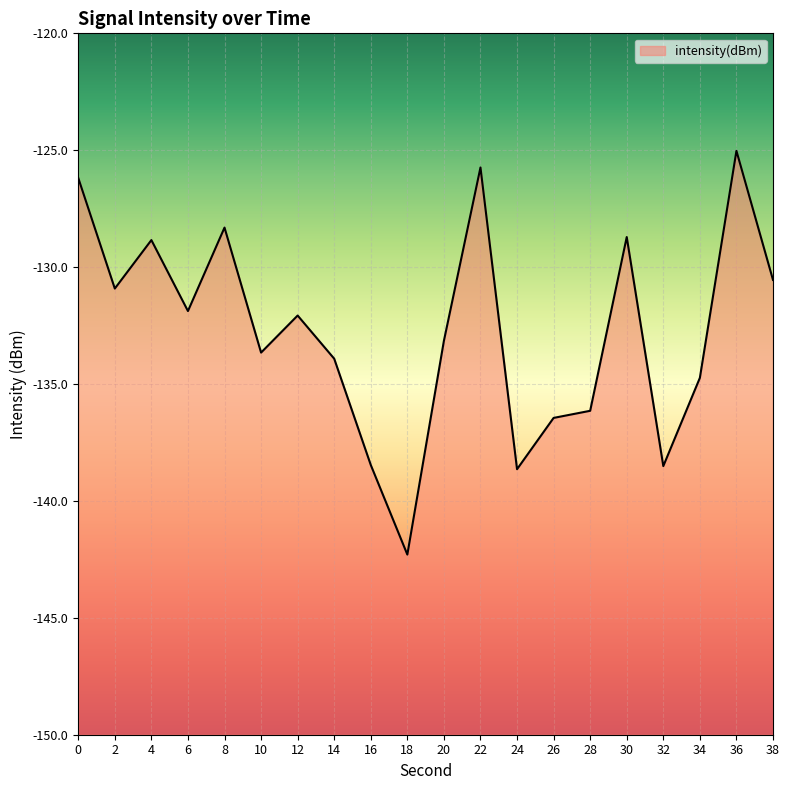

What is the difference between the second highest and second lowest values?

12.9